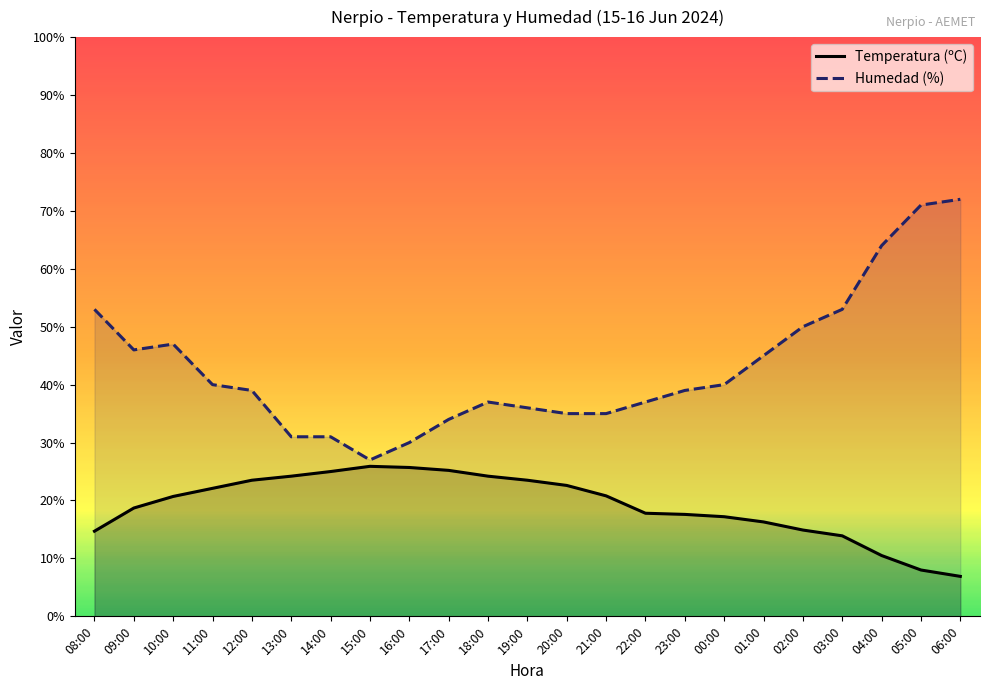

True or false: Temperatura (ºC) and Humedad (%) cross at least once.

False